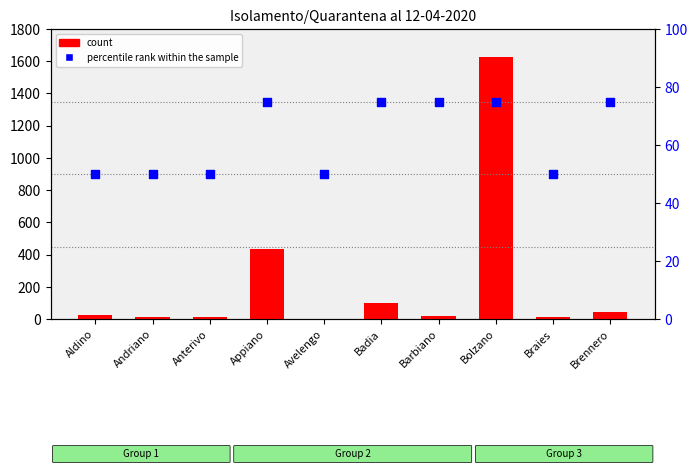

At how many categories does at least one series exceed 1497?

1